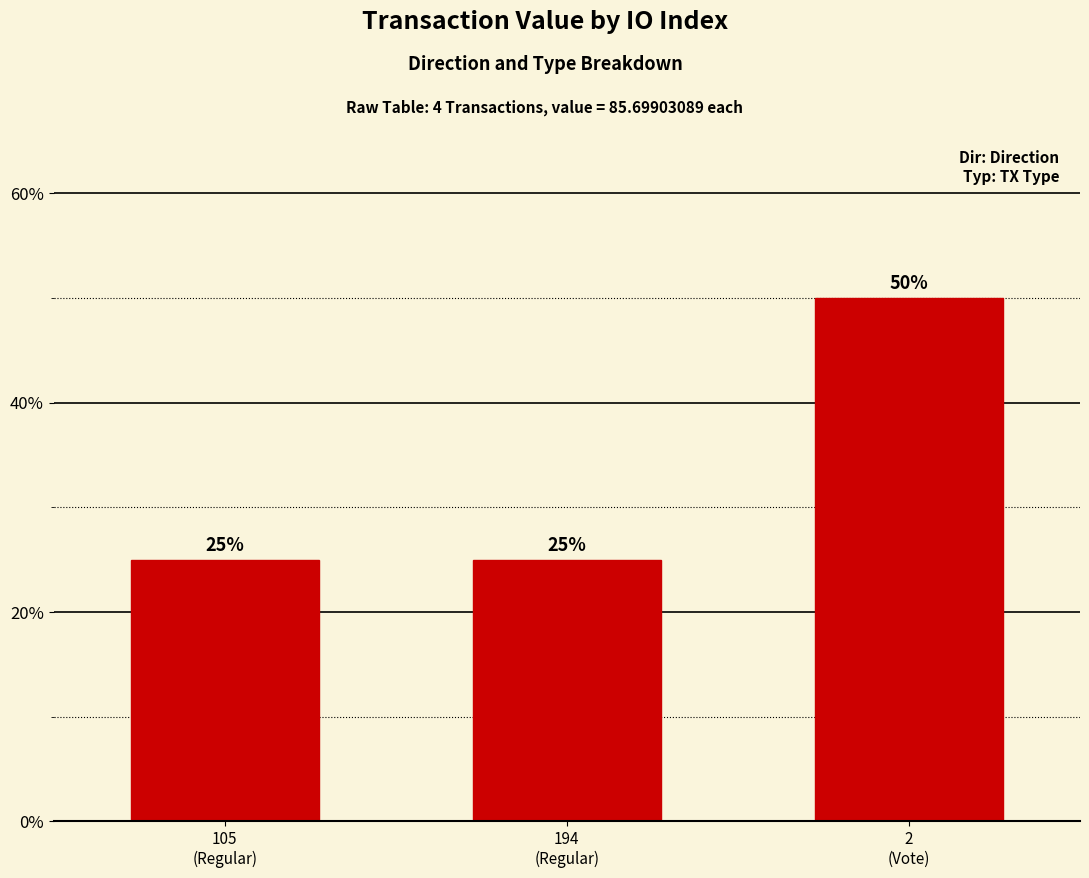

What position from the right is 194
(Regular)?

2